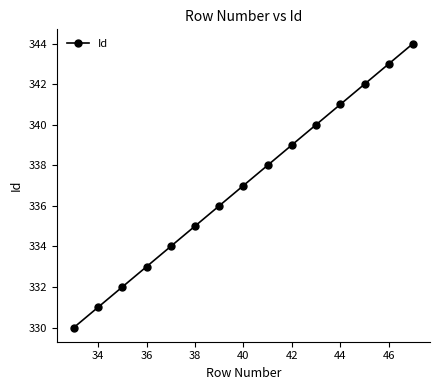

What is the greatest value displayed?

344